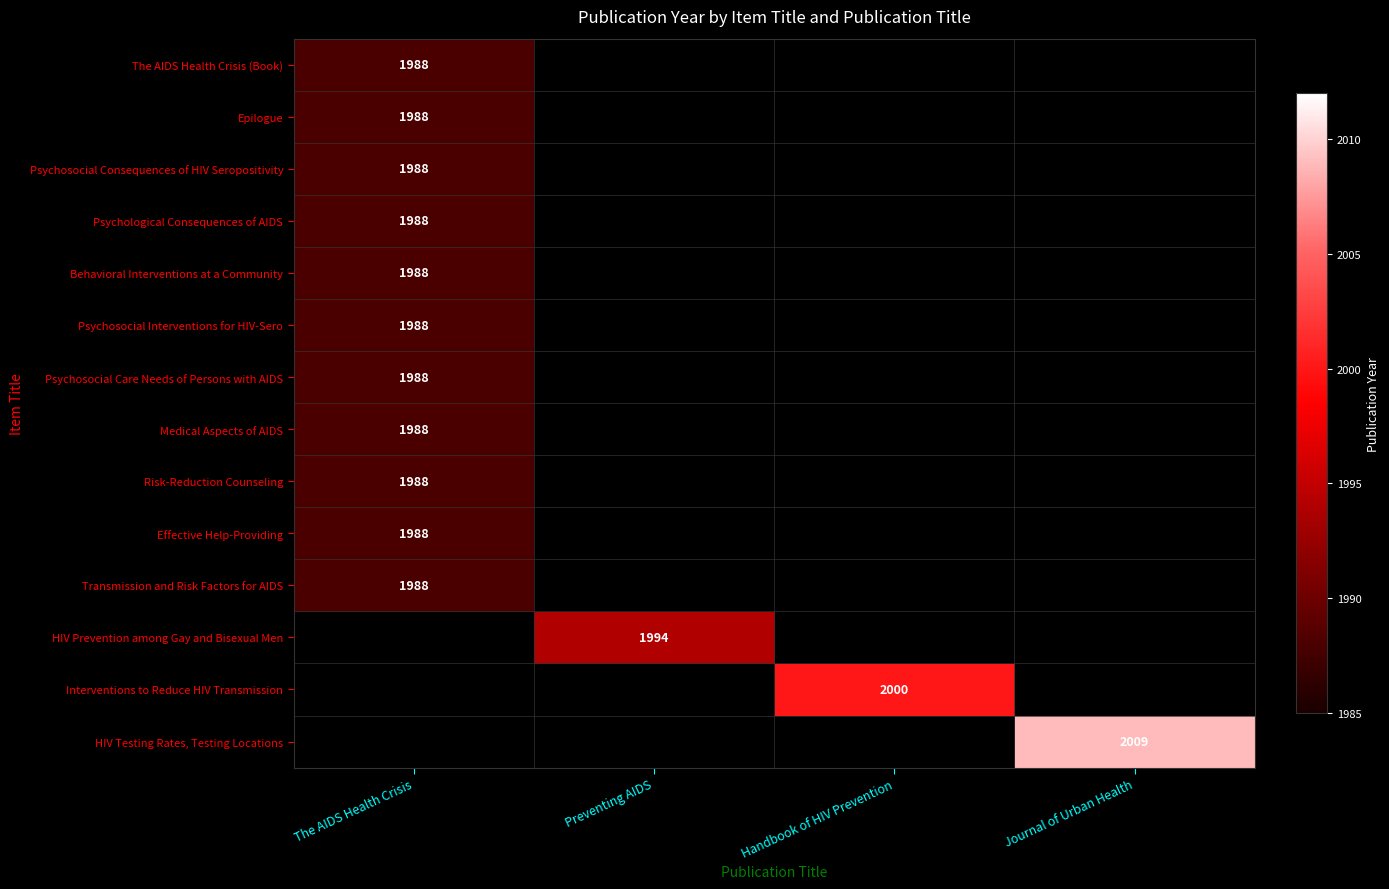

True or false: Interventions to Reduce HIV Transmission has a value of 2000 at Handbook of HIV Prevention.

True